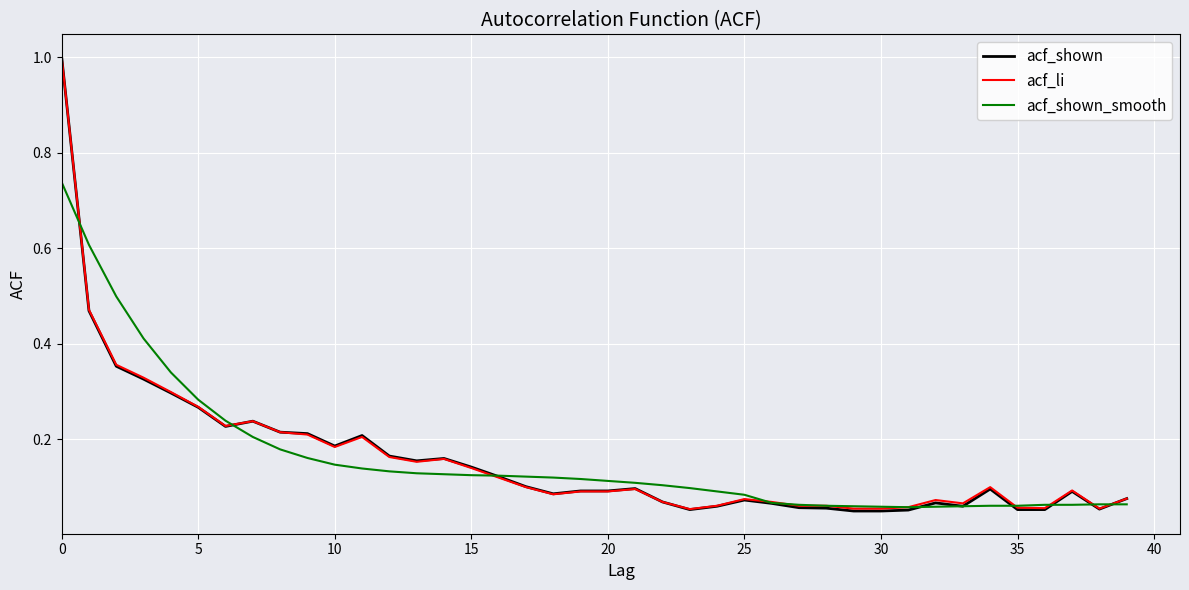

What are all the series names shown in the legend?

acf_shown, acf_li, acf_shown_smooth